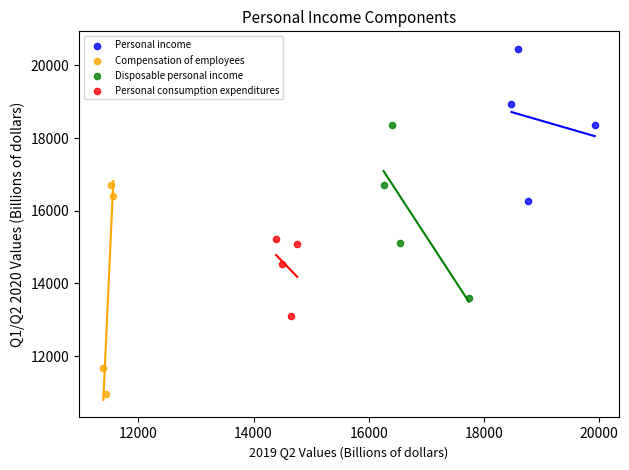

Which series has the widest spread of Y values?

Compensation of employees